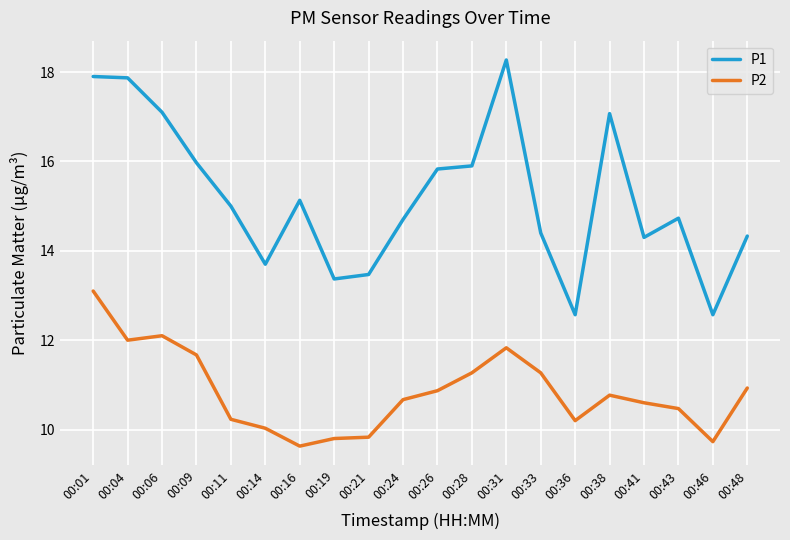

What is the maximum value shown in the chart?

18.3